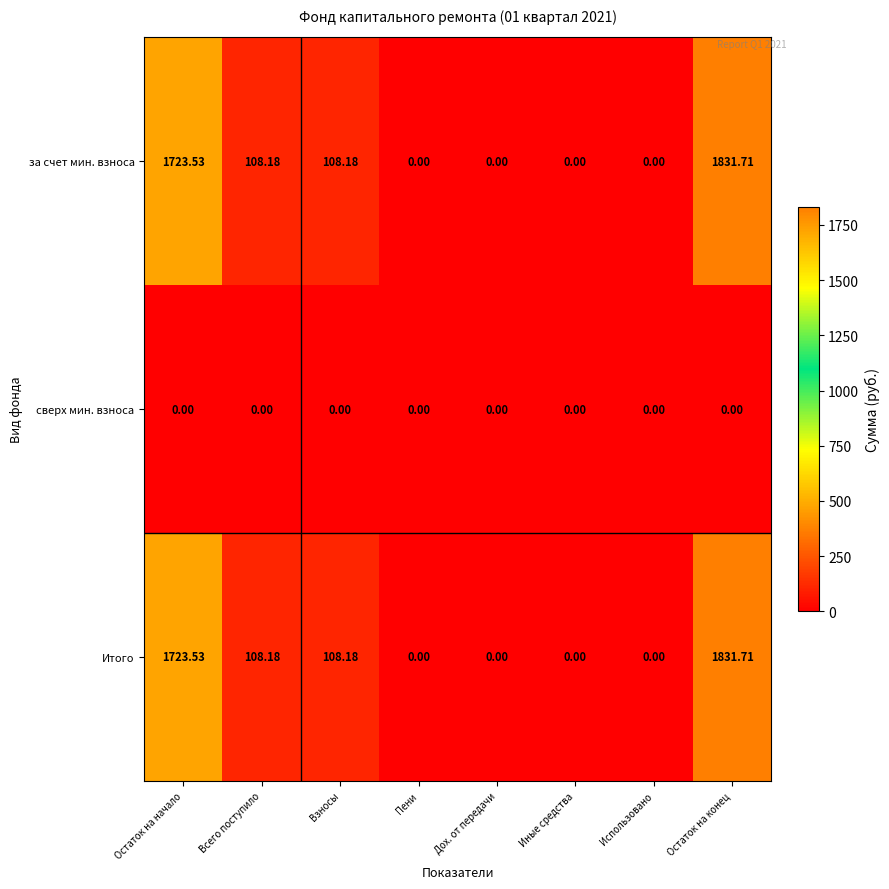

Which label corresponds to the largest value in the chart?

Остаток на конец